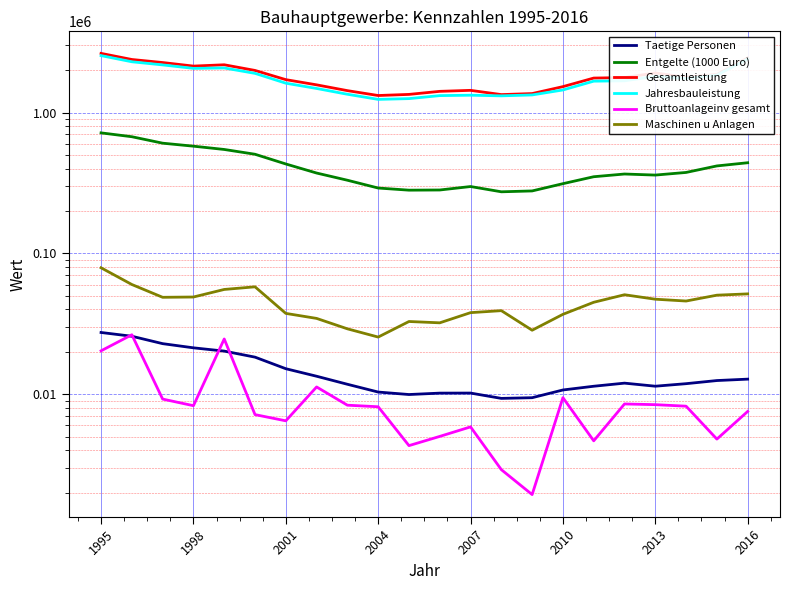

What is the lowest value of the Jahresbauleistung series?

1240914